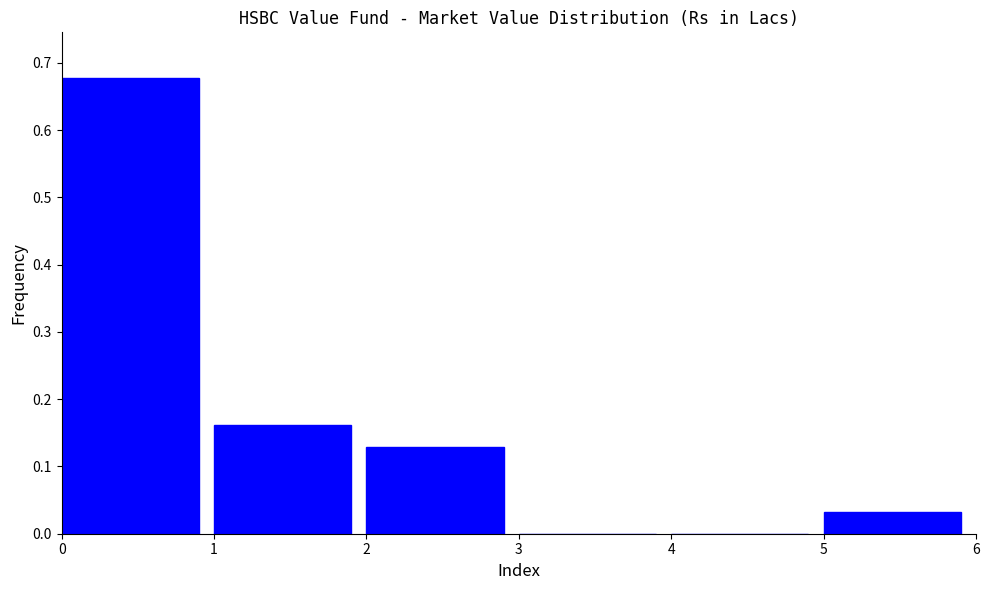

The value at 4 is 0.0. True or false?

True